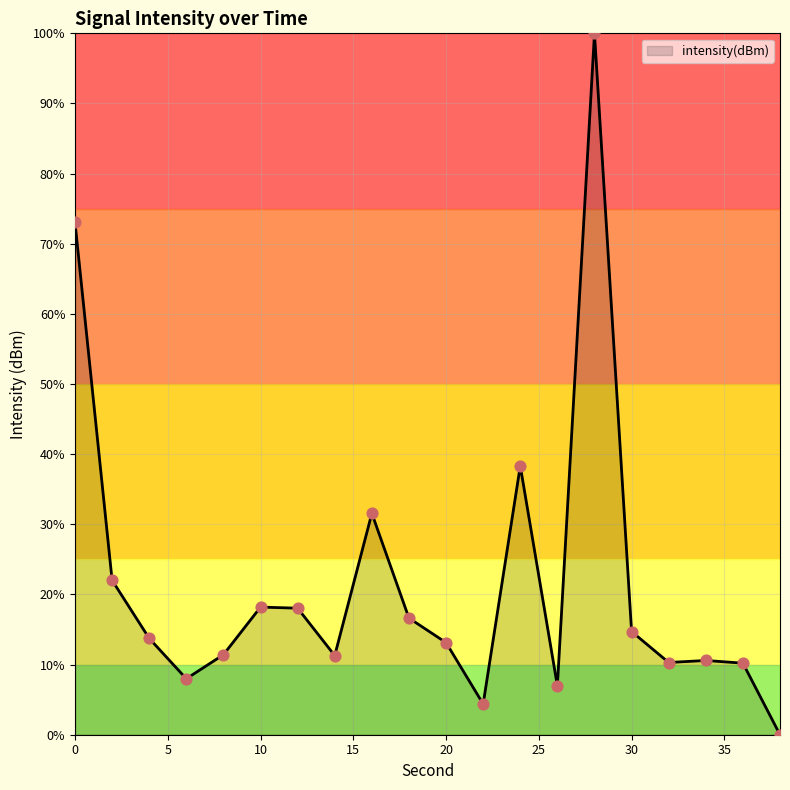

What is the greatest value displayed?

100.0